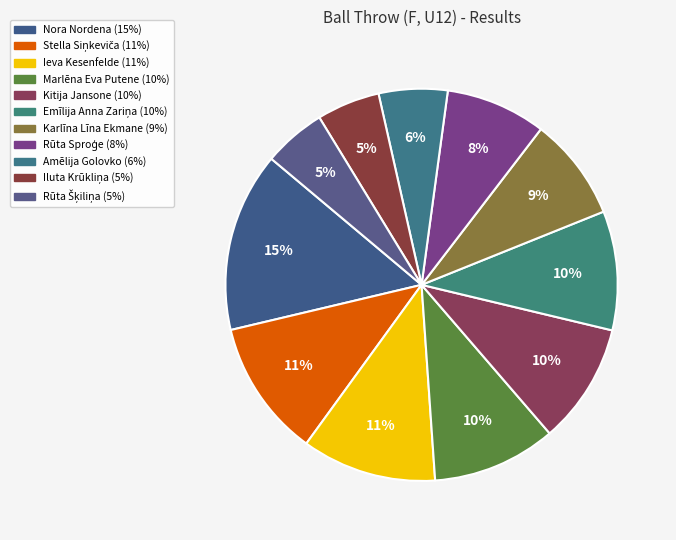

How many segments does this pie chart have?

11